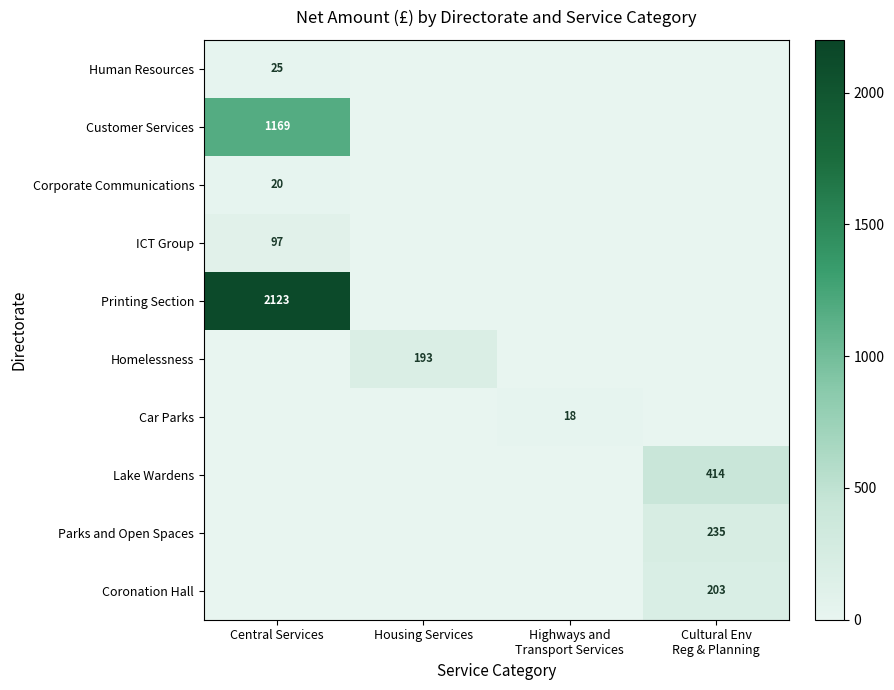

Which category has the highest value across all series?

Central Services